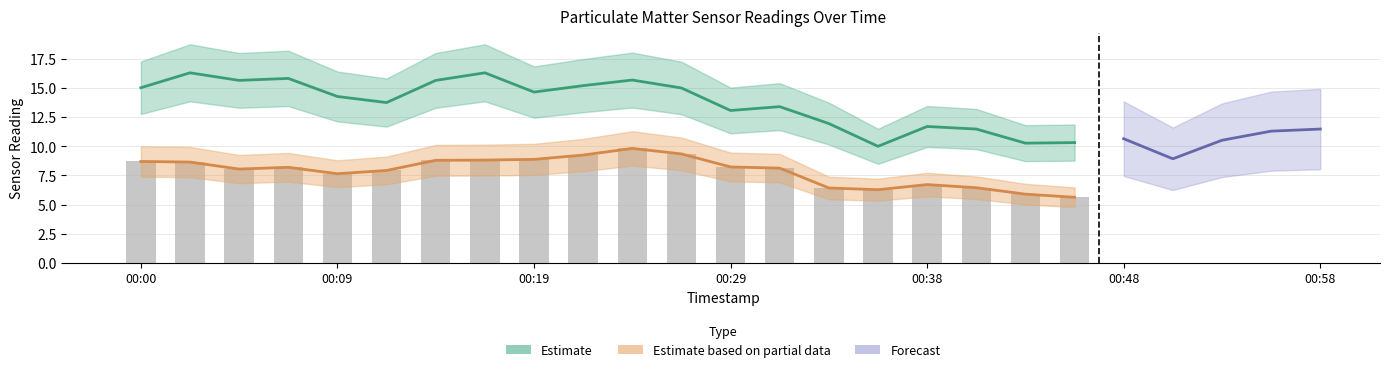

True or false: P1 has a value of 7.1 at 00:19.

False